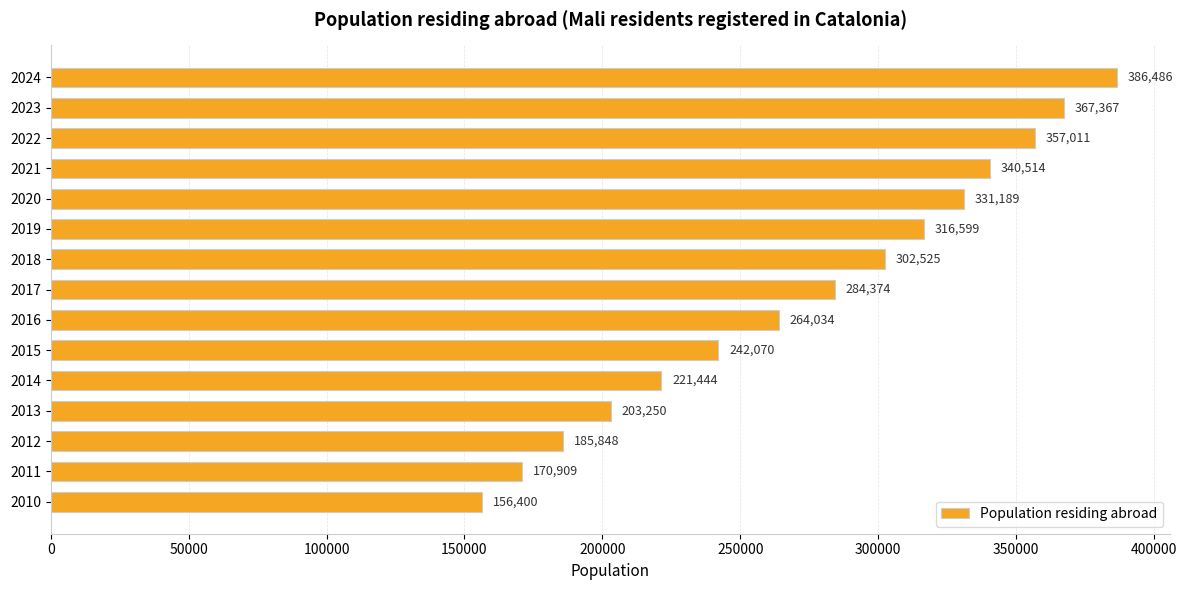

The value at 2024 is 386486. True or false?

True